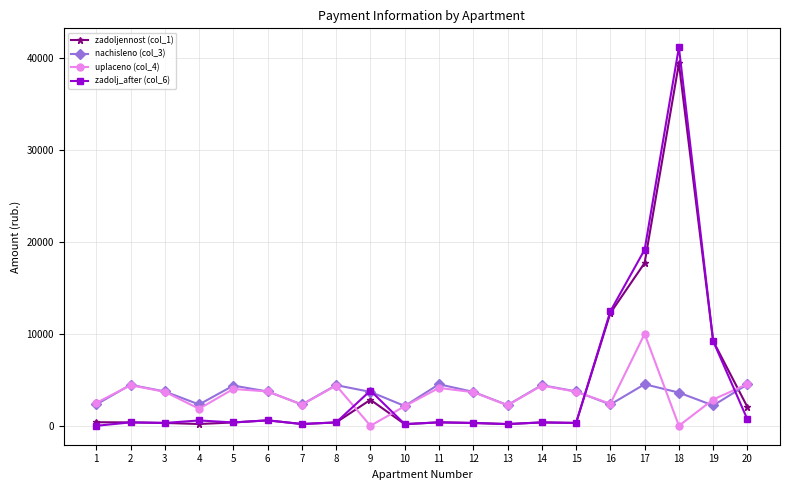

What is the value of the zadoljennost (col_1) point at the 10th from the left?

179.4